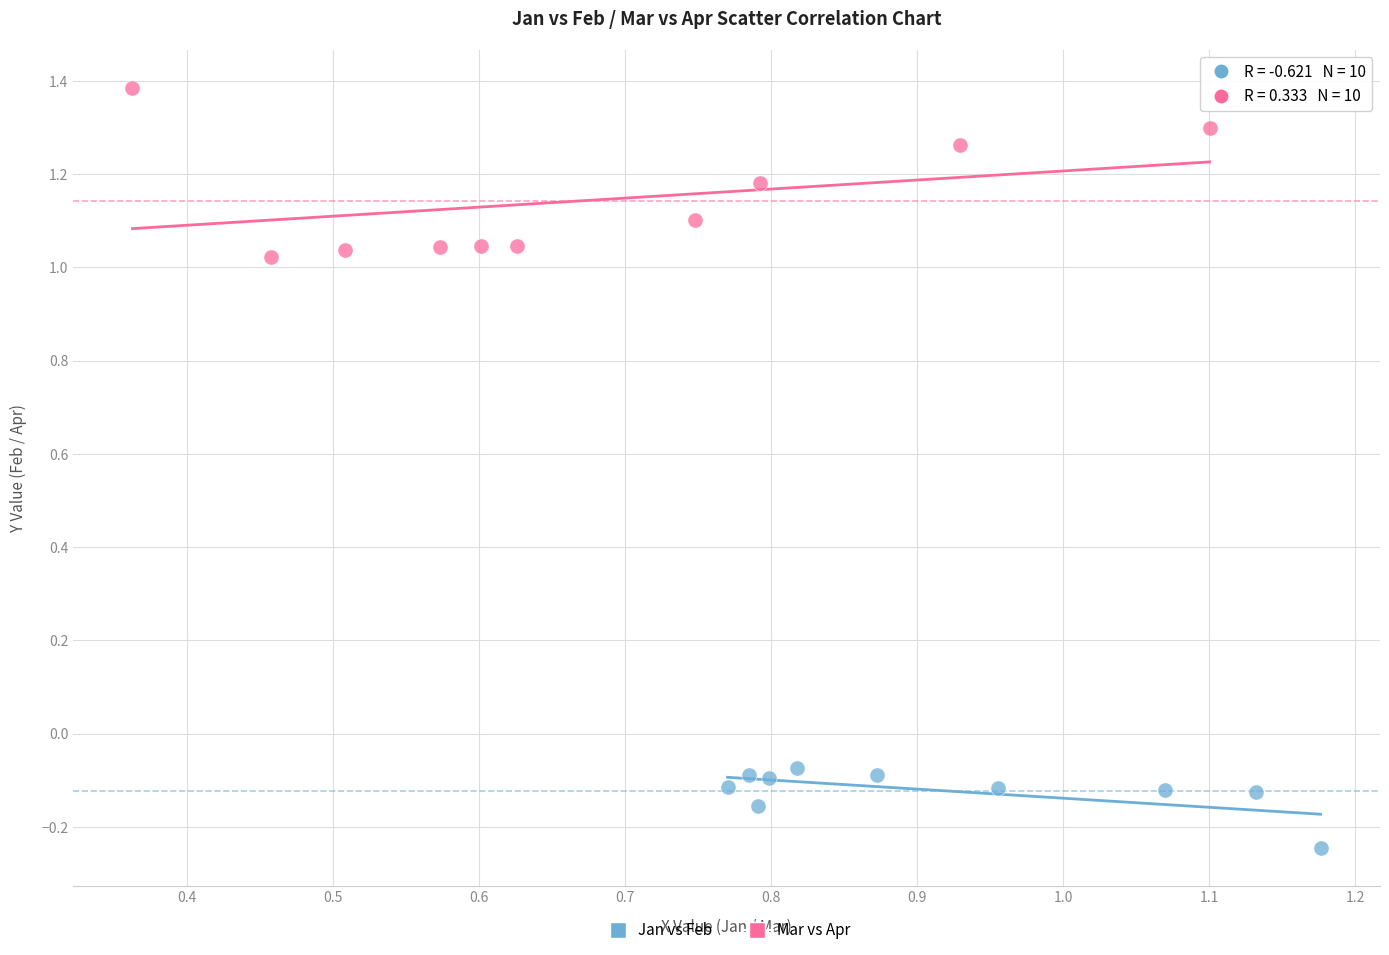

What are all the series names shown in the legend?

Jan vs Feb, Mar vs Apr